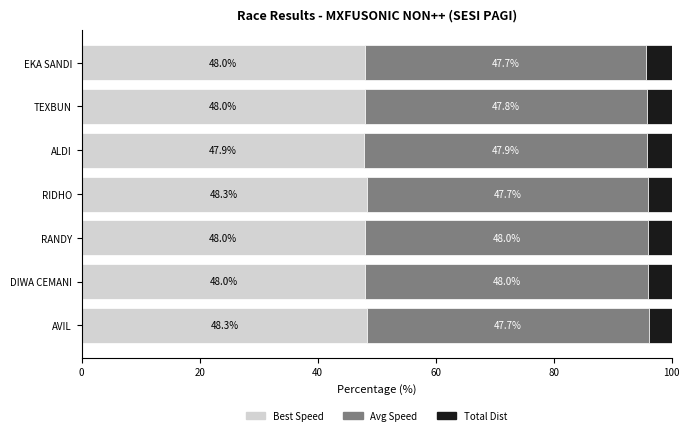

What is the total value across all series at TEXBUN?

100.0